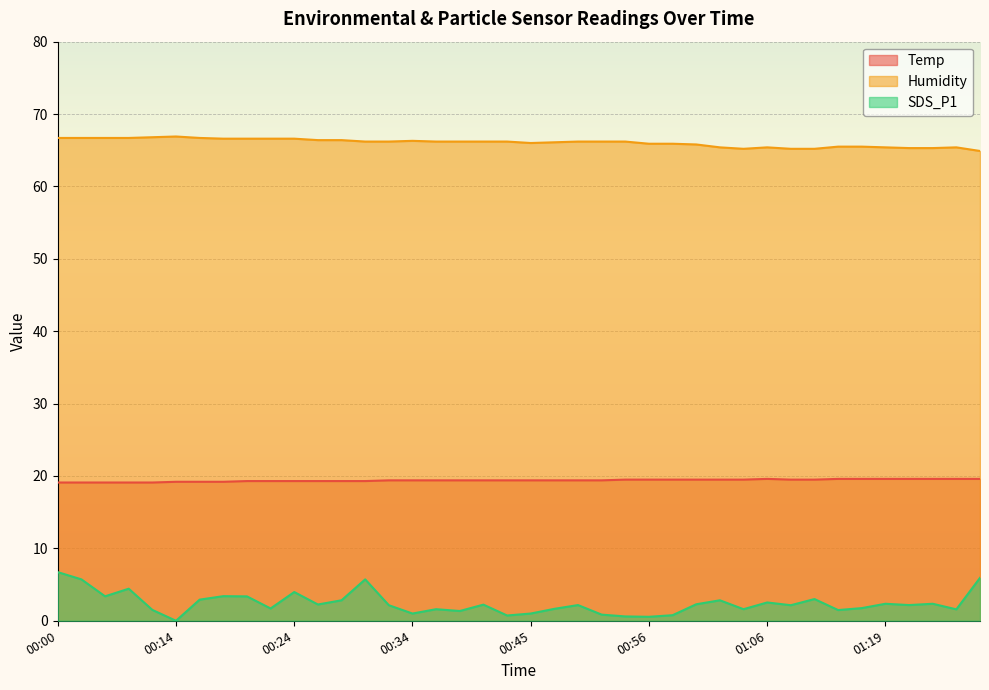

At which label is SDS_P1 closest to 3?

01:11